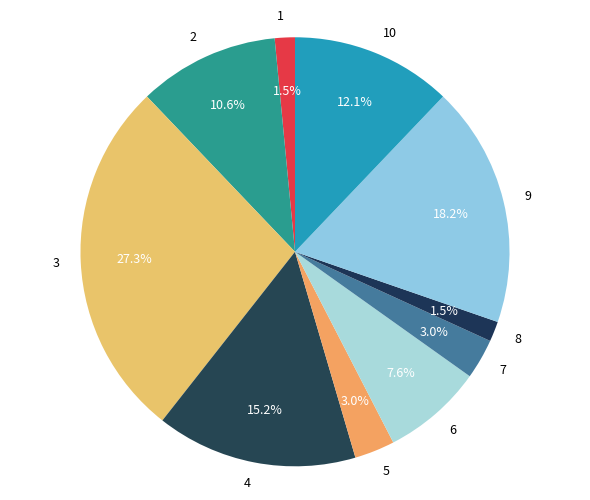

Do 6 and 8 together represent more than half of the pie?

No